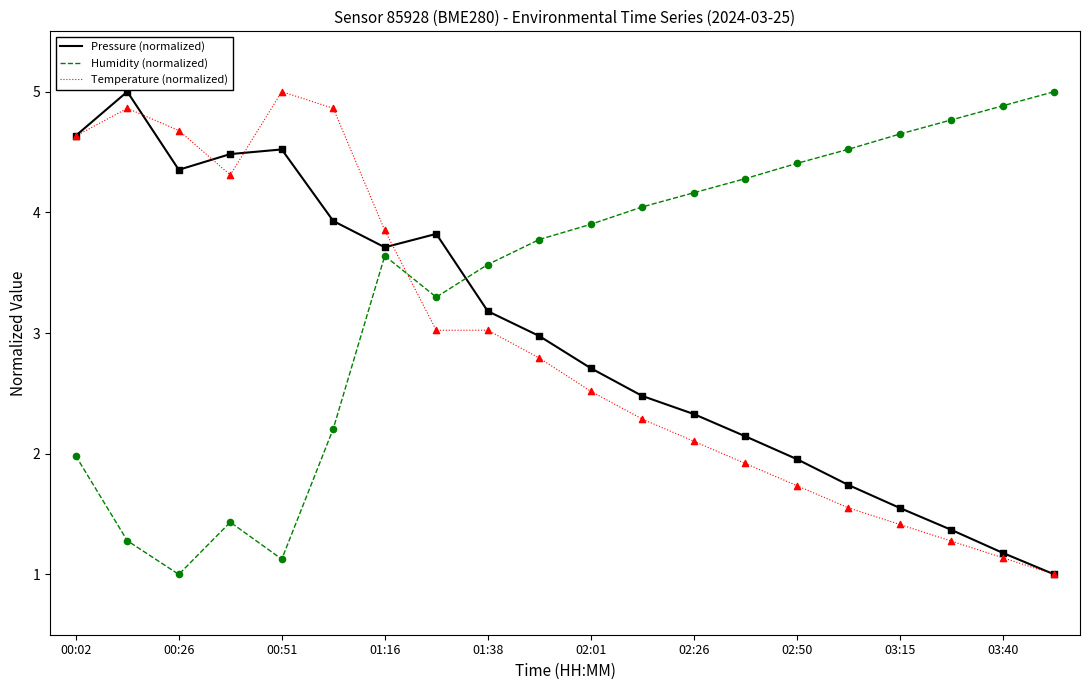

At how many categories does at least one series exceed 1?

20